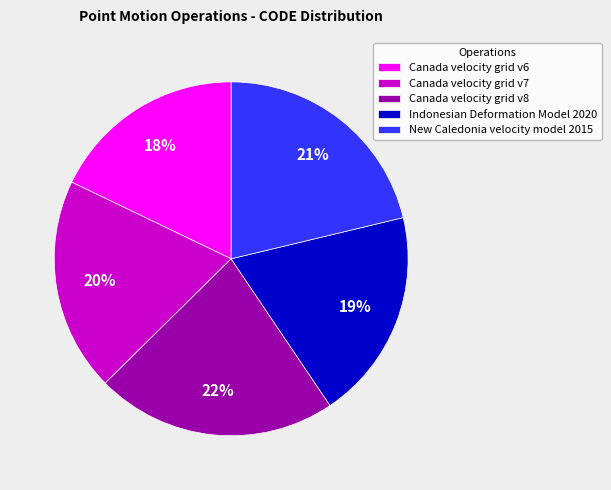

Combined, do Canada velocity grid v7 and Indonesian Deformation Model 2020 account for over 50%?

No